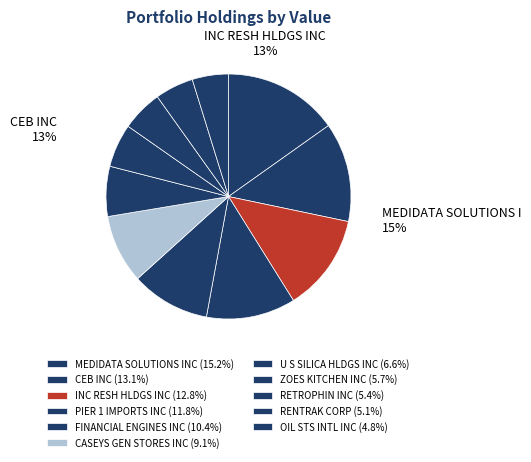

Rank the categories by value from lowest to highest.

OIL STS INTL INC, RENTRAK CORP, RETROPHIN INC, ZOES KITCHEN INC, U S SILICA HLDGS INC, CASEYS GEN STORES INC, FINANCIAL ENGINES INC, PIER 1 IMPORTS INC, INC RESH HLDGS INC, CEB INC, MEDIDATA SOLUTIONS INC